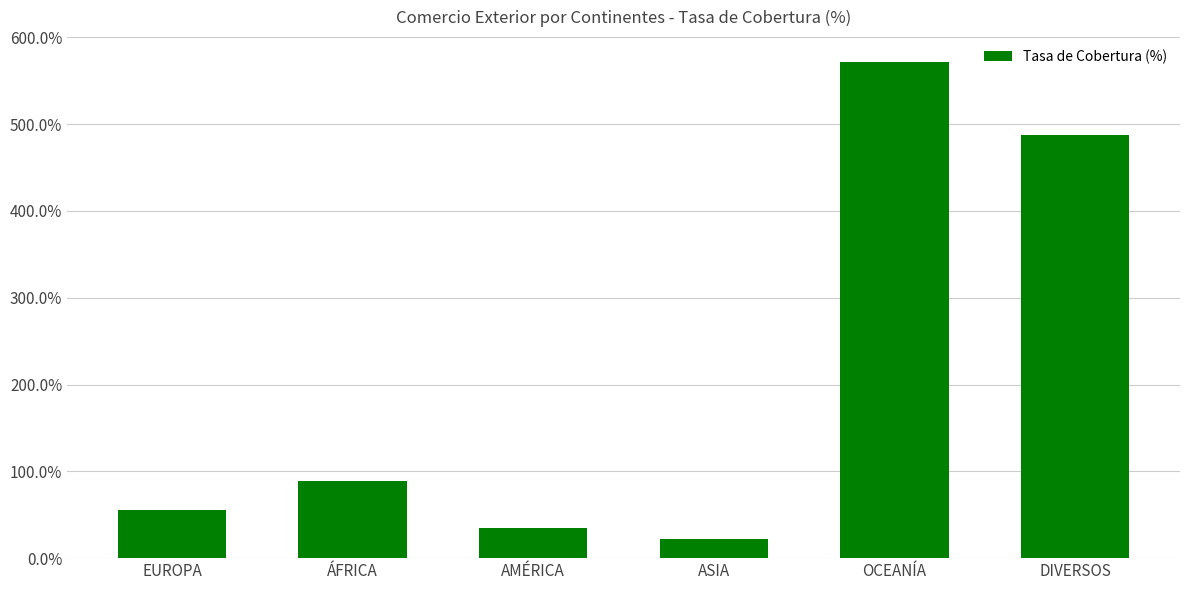

Reading right to left, transcribe all the data shown in this chart.

487.3	571.7	22.5	34.6	88.5	55.8